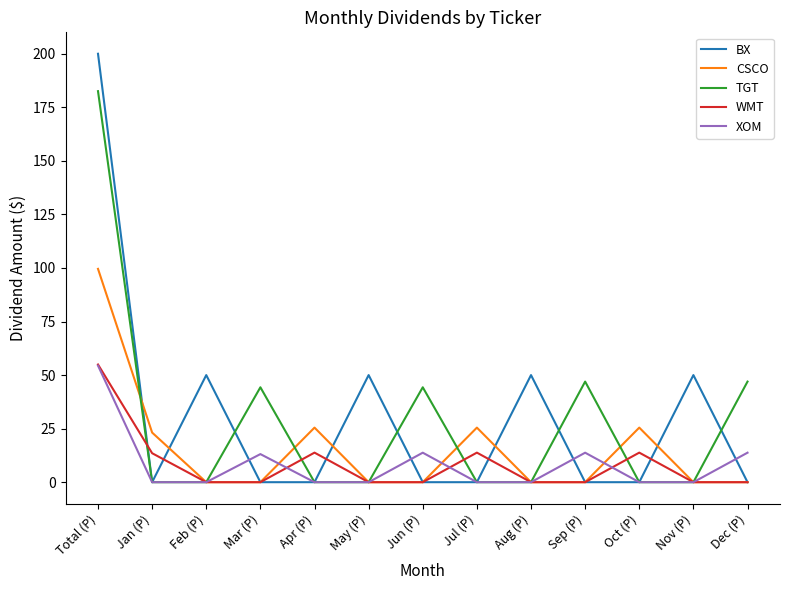

What position from the right is Jul (P)?

6